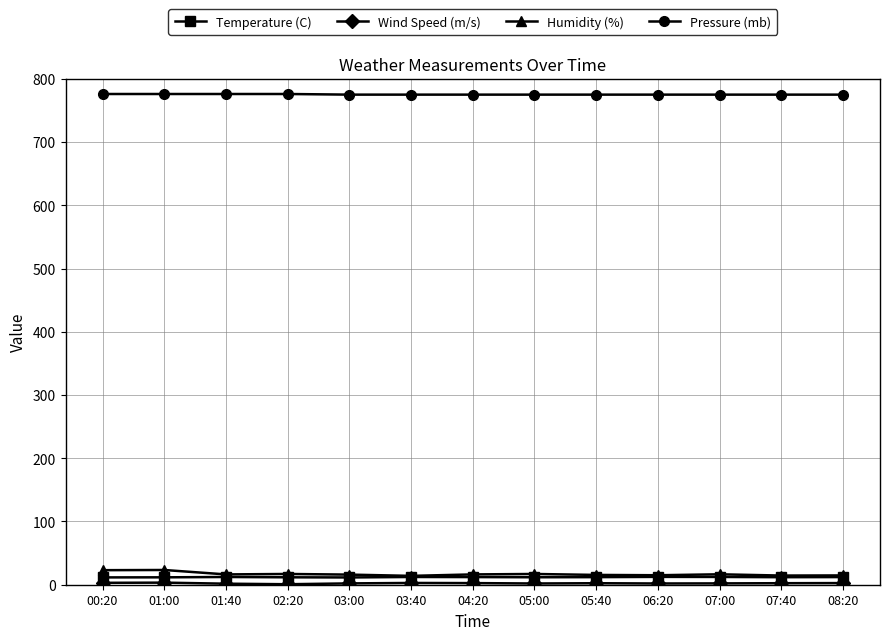

Which series has the widest spread of values?

Humidity (%)